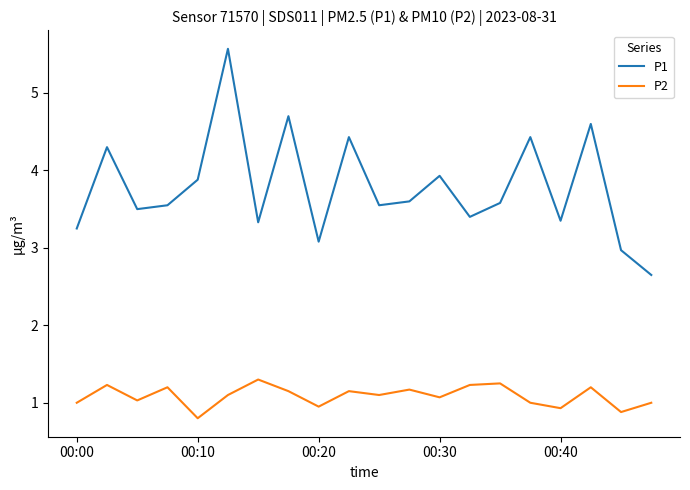

True or false: P1 and P2 intersect in this chart.

False